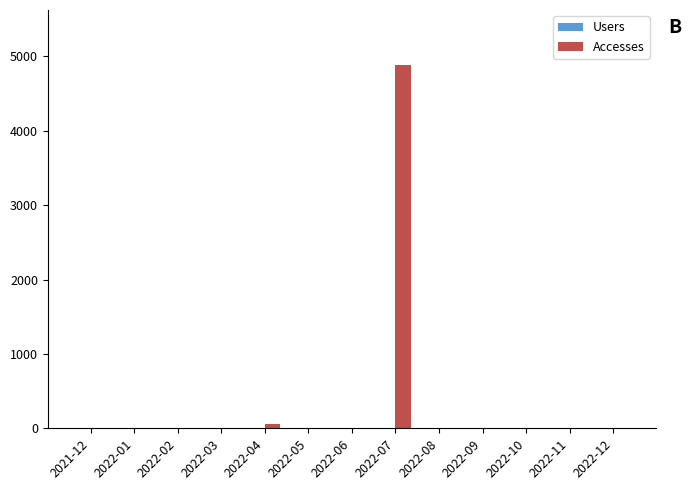

How many categories are shown in the chart?

13